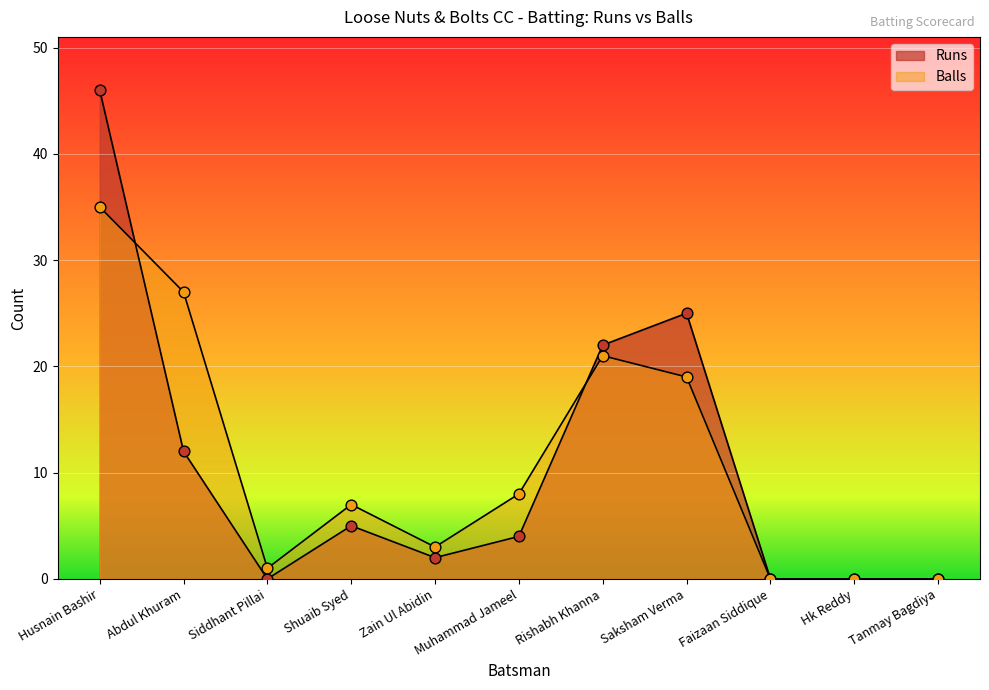

At how many categories does at least one series exceed 11?

4